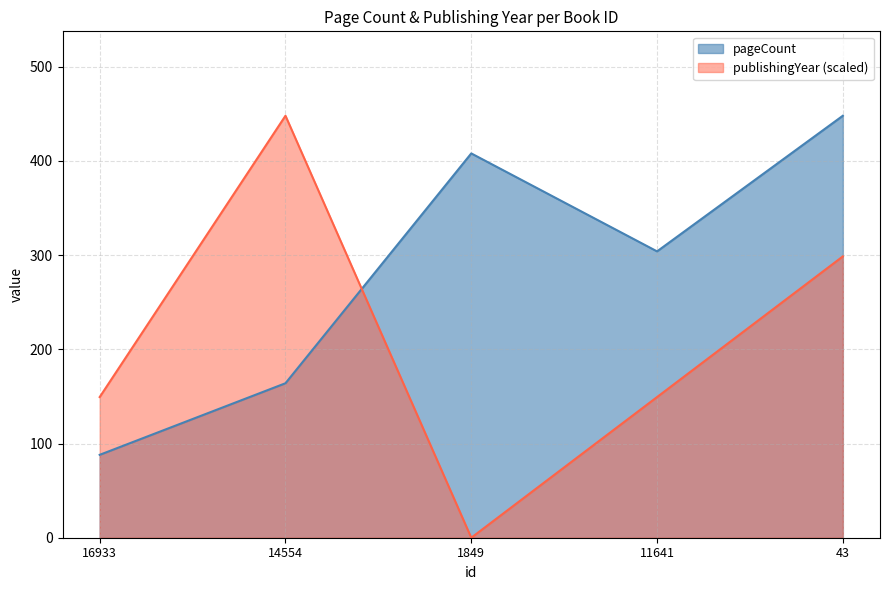

What is the value of the pageCount point at the 5th from the left?

448.0